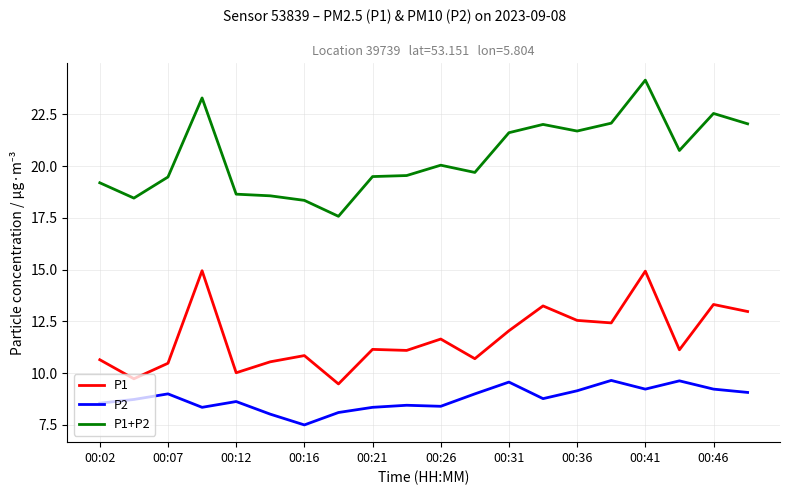

What is the smallest value displayed?

7.5